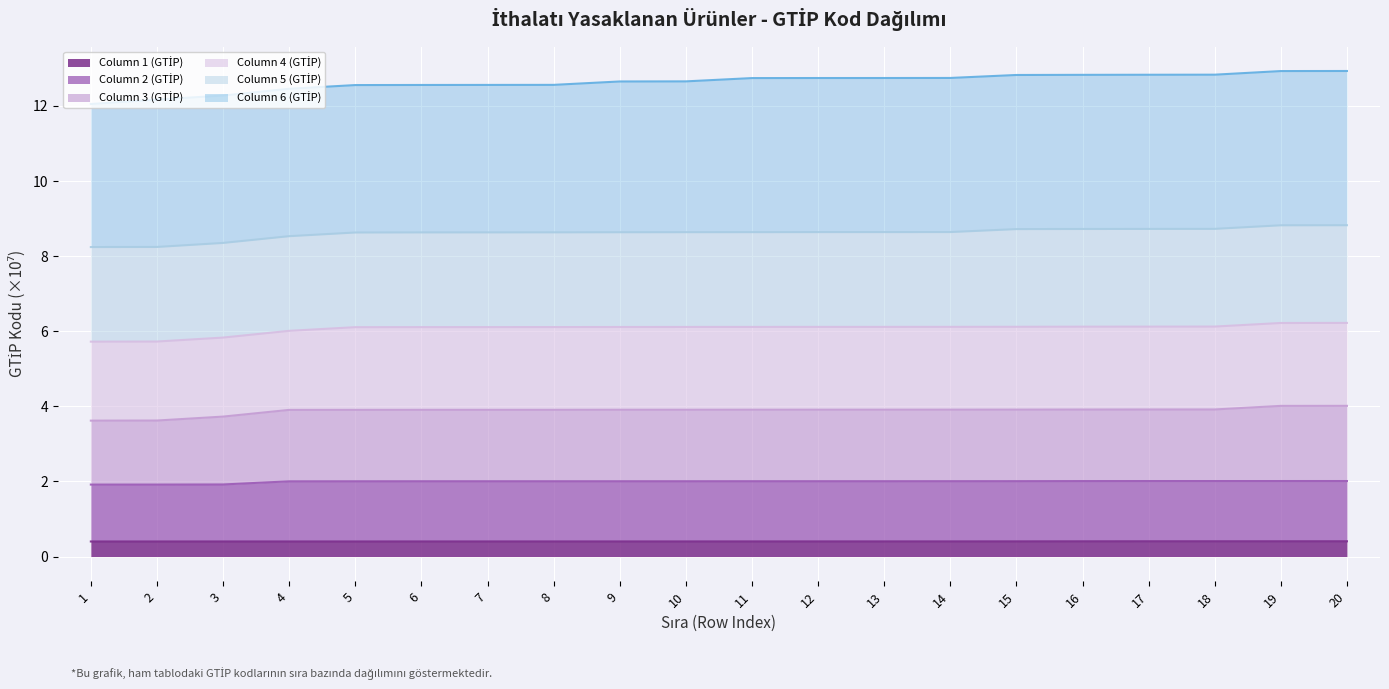

What is the total value across all series at 8?

12.6